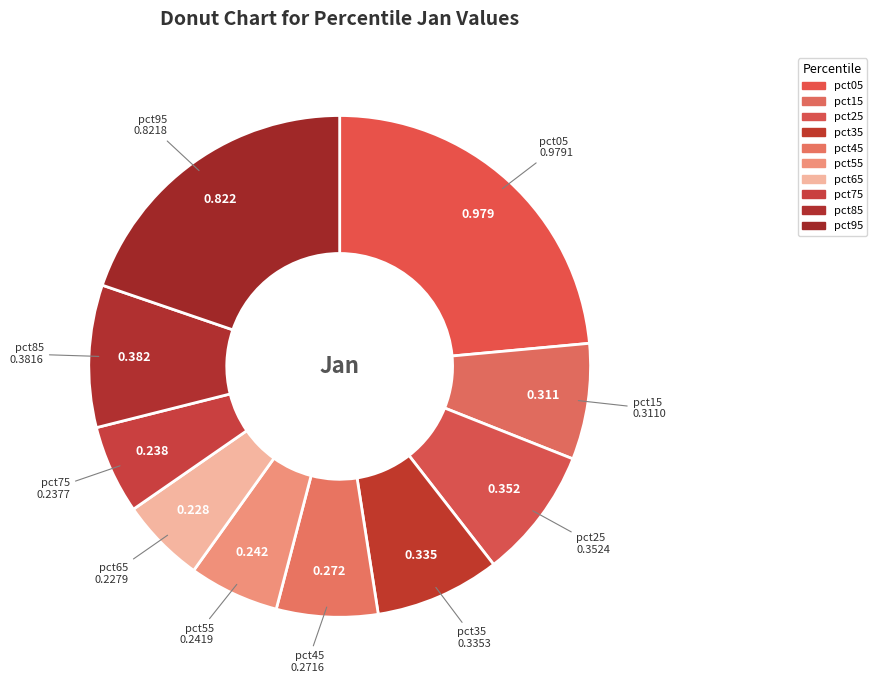

Rank the categories by value from lowest to highest.

pct65, pct75, pct55, pct45, pct15, pct35, pct25, pct85, pct95, pct05